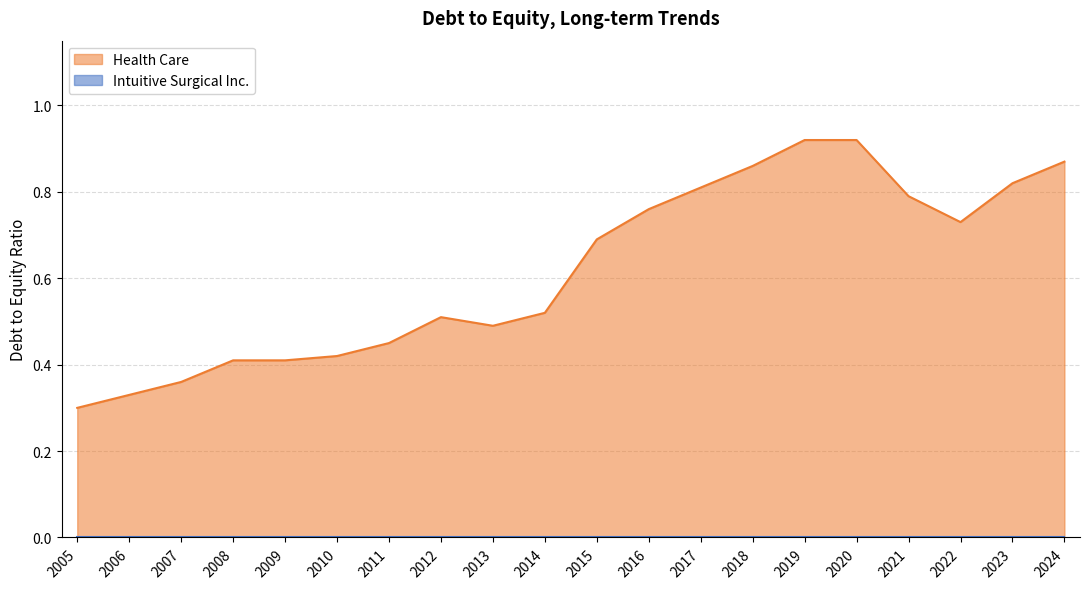

At which label is Health Care closest to 0?

2005